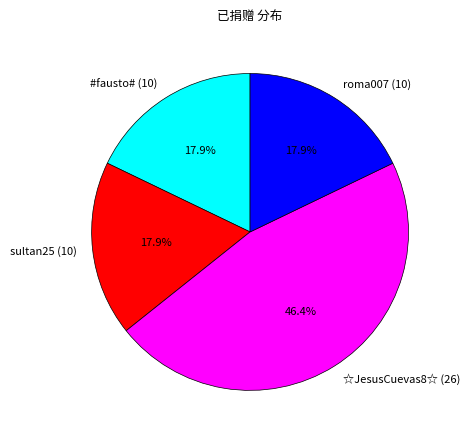

Which slice is the largest?

☆JesusCuevas8☆ (26)